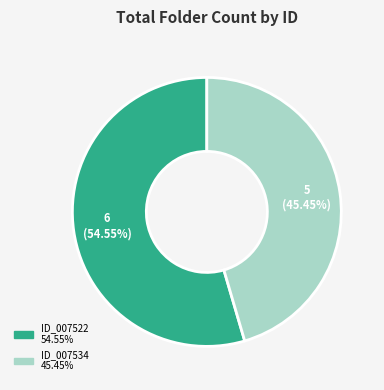

Is there a majority slice in this chart?

Yes